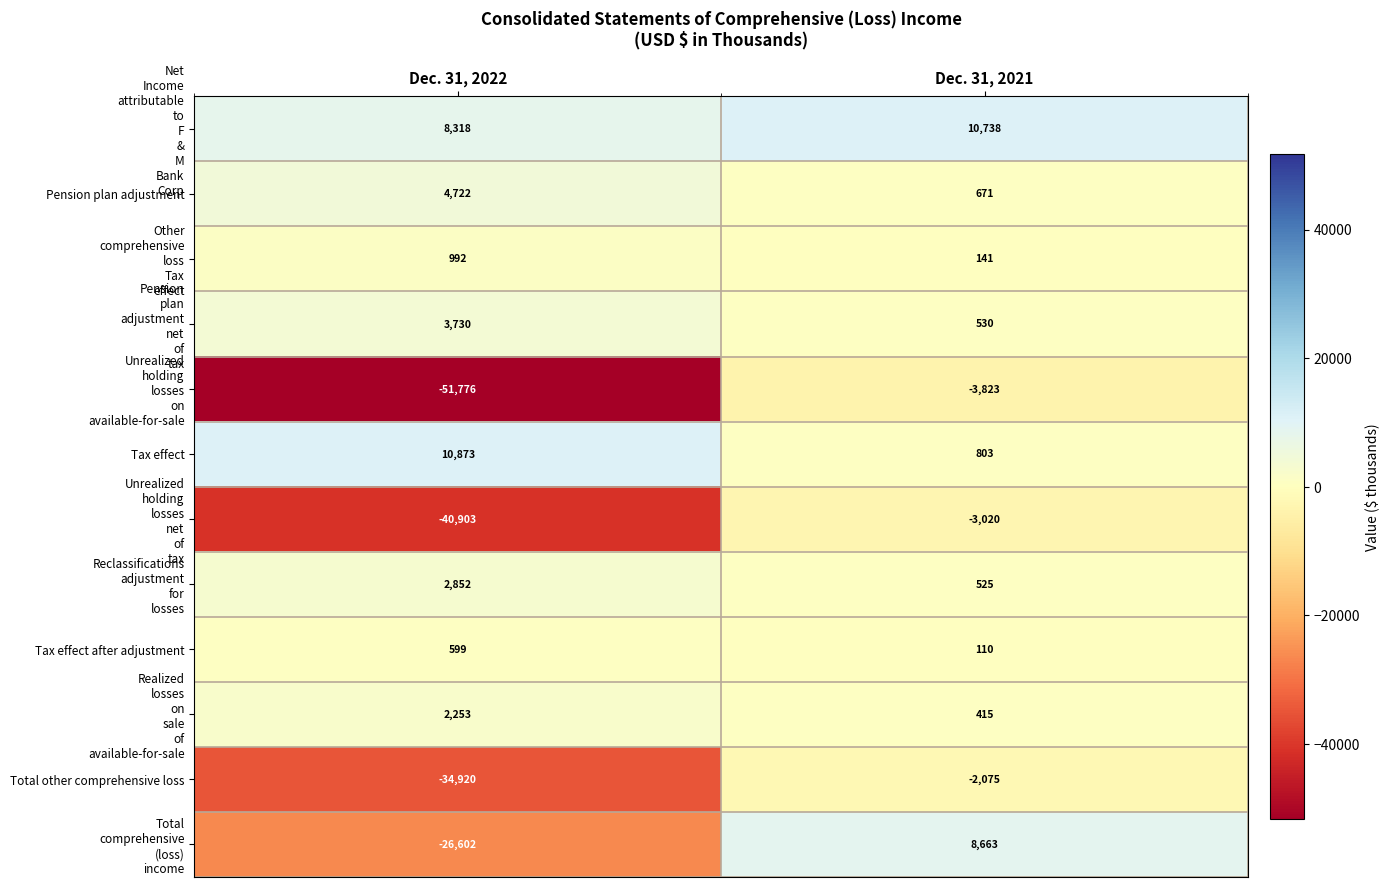

What is the difference between the highest and lowest values at Dec. 31, 2022?

62649